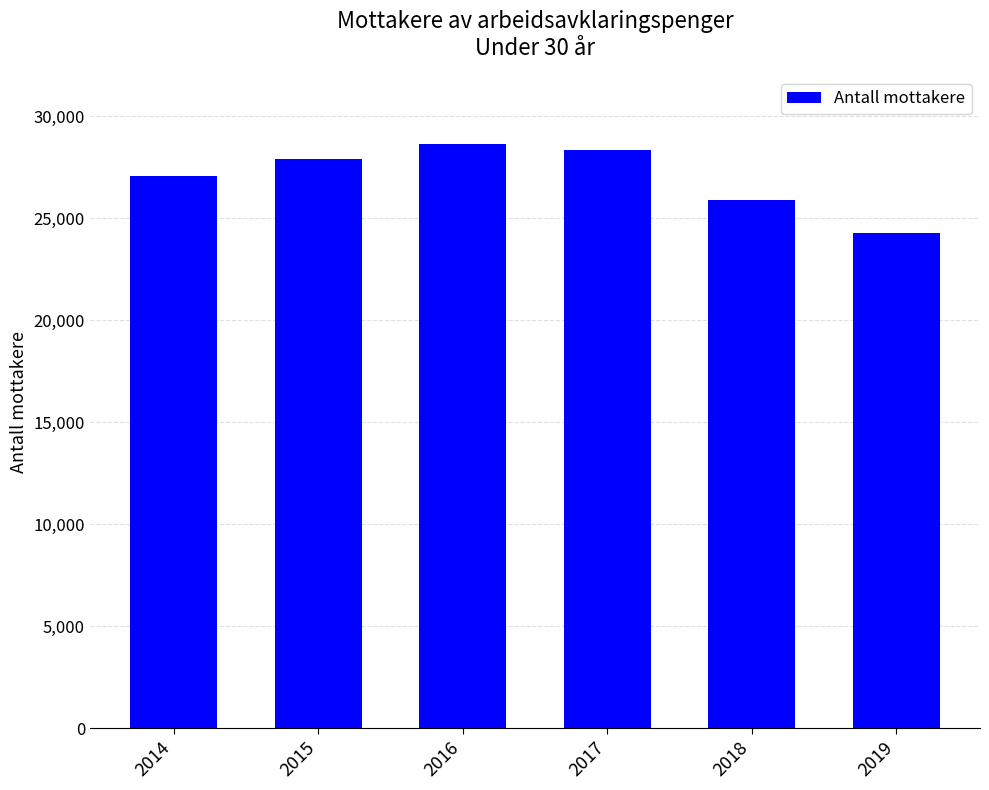

Is it true that the value at 2018 is 25892?

True